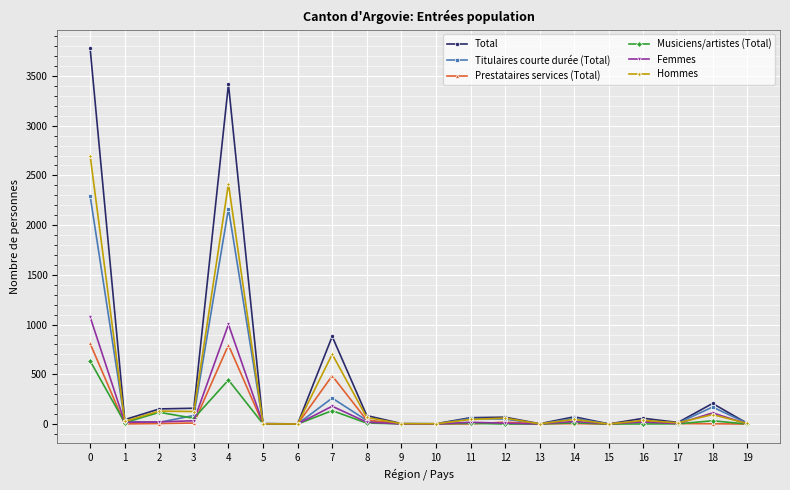

Is the value of Hommes at 18 greater than the value of Titulaires courte durée (Total) at 4?

No